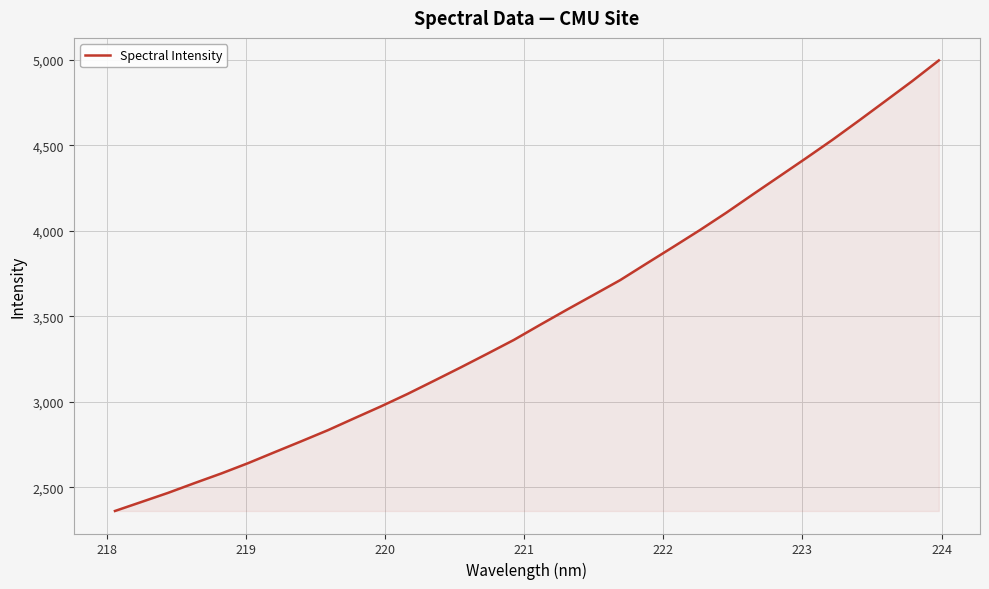

What is the minimum value shown in the chart?

2362.0